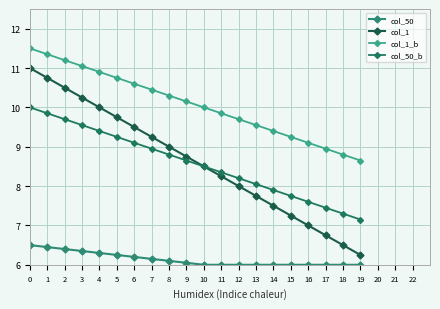

What is the difference between the maximum and minimum values in the col_50 series?

0.5